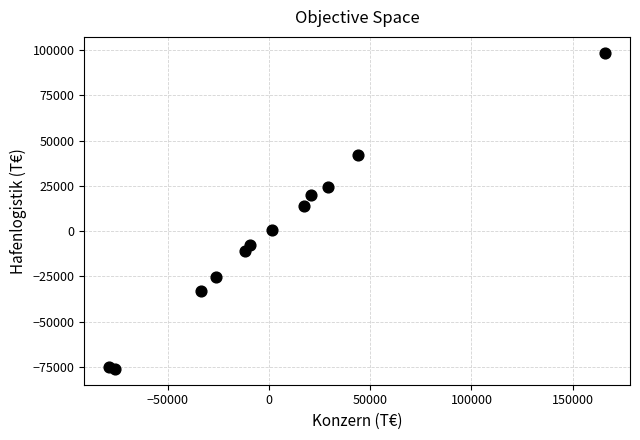

What Y value in the scatter plot is closest to 11187?

13724